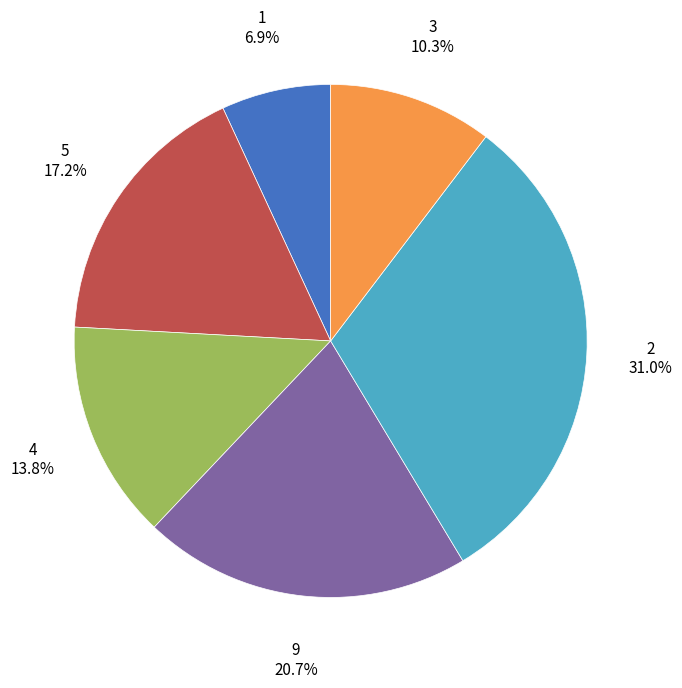

To the nearest percent, what is the average slice percentage?

17%